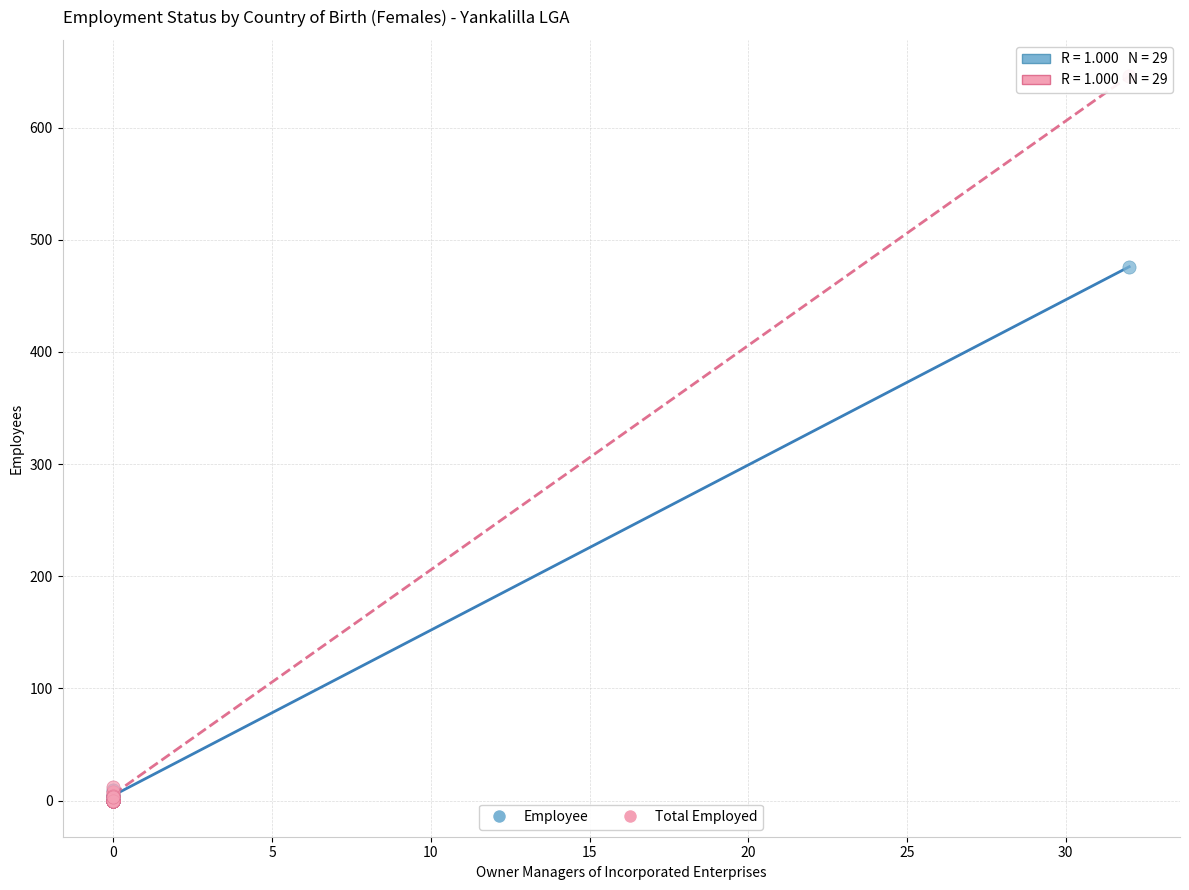

Across all series, what Y value is closest to 323?

476